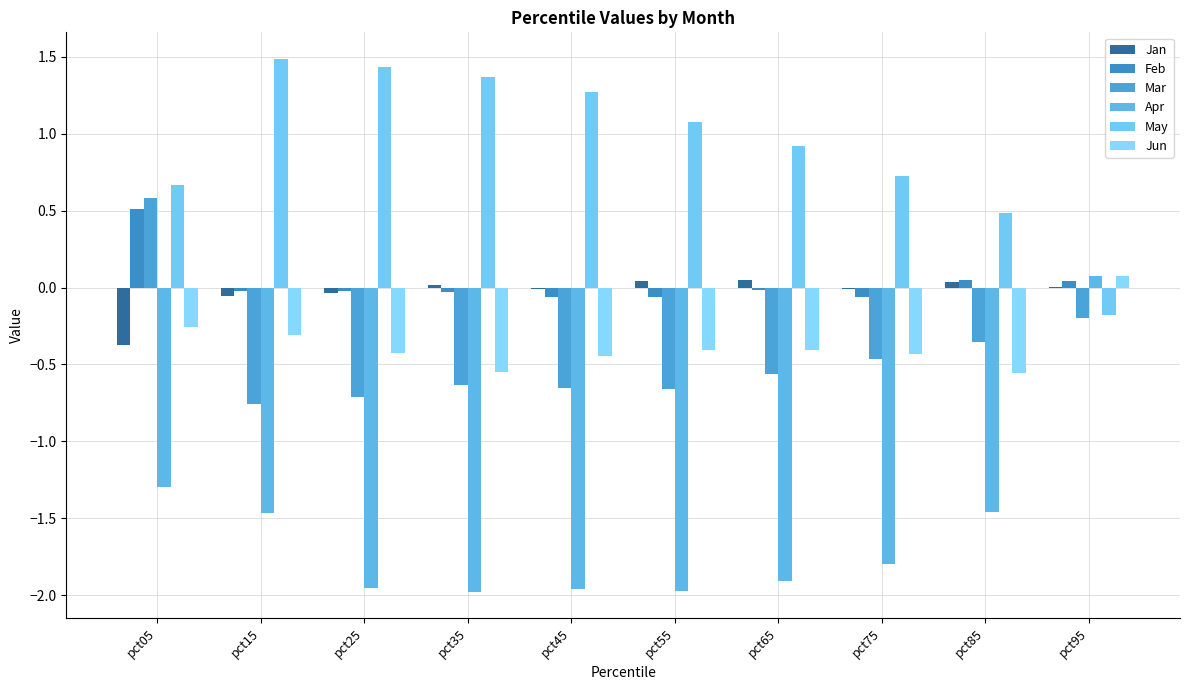

What is the average value of the May series?

0.9